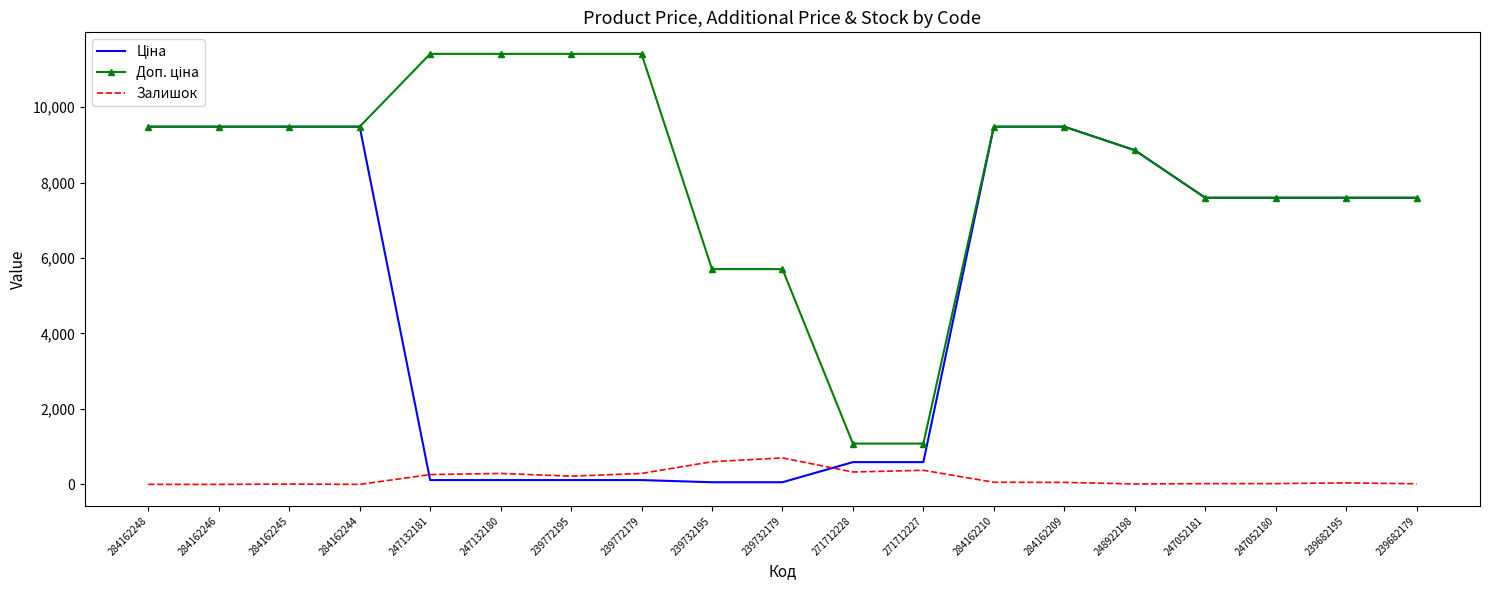

Count the number of data series in this chart.

3